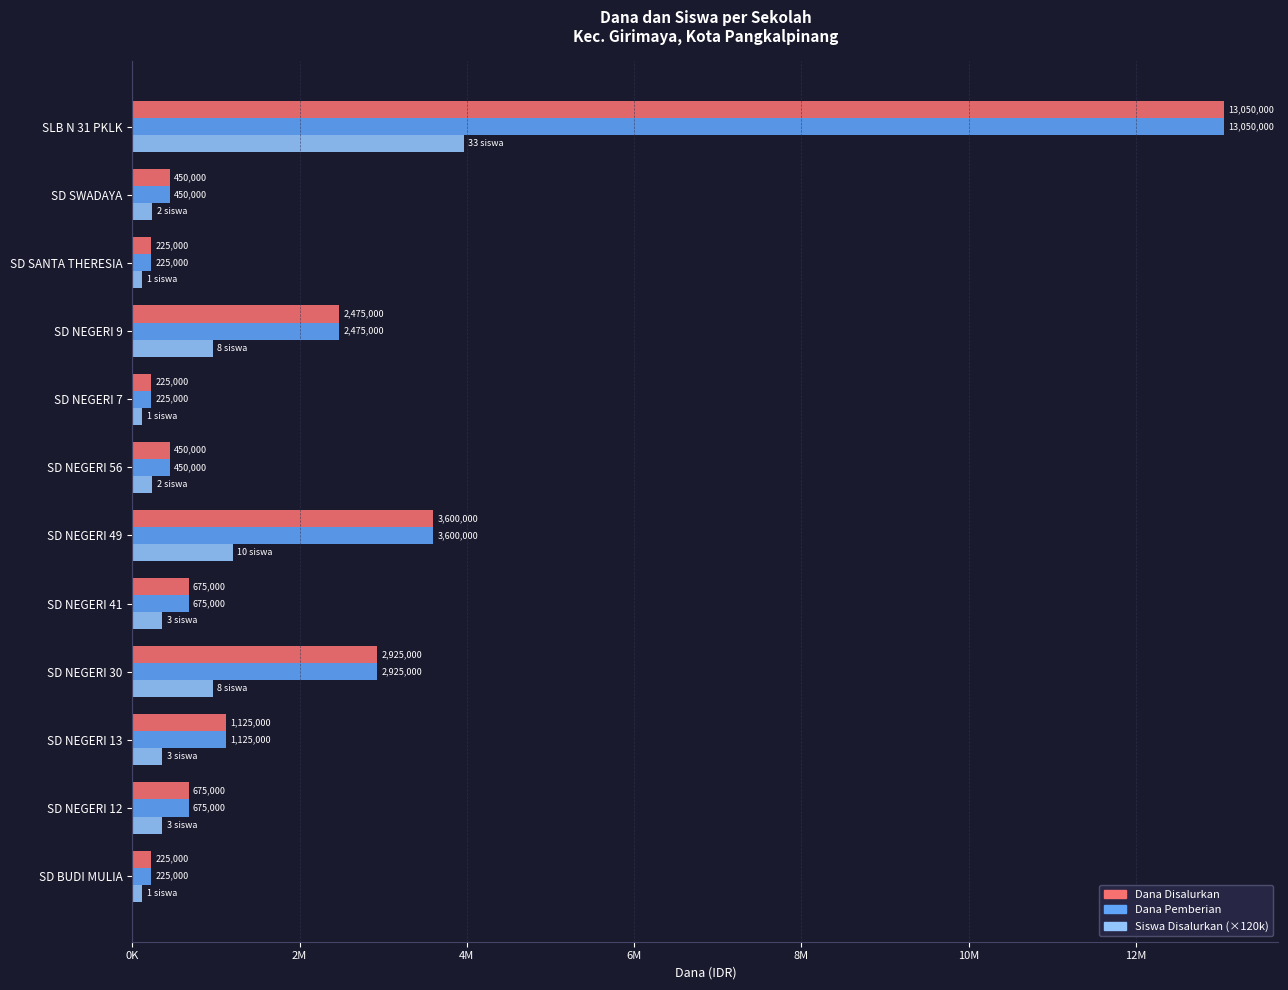

What are all the series names shown in the legend?

Dana Disalurkan, Dana Pemberian, Siswa Disalurkan (×120k)